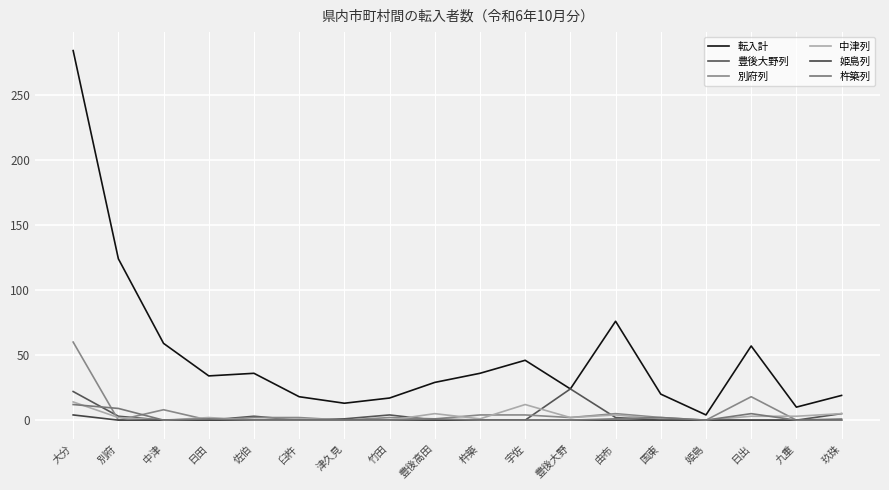

What are all the series names shown in the legend?

転入計, 豊後大野列, 別府列, 中津列, 姫島列, 杵築列